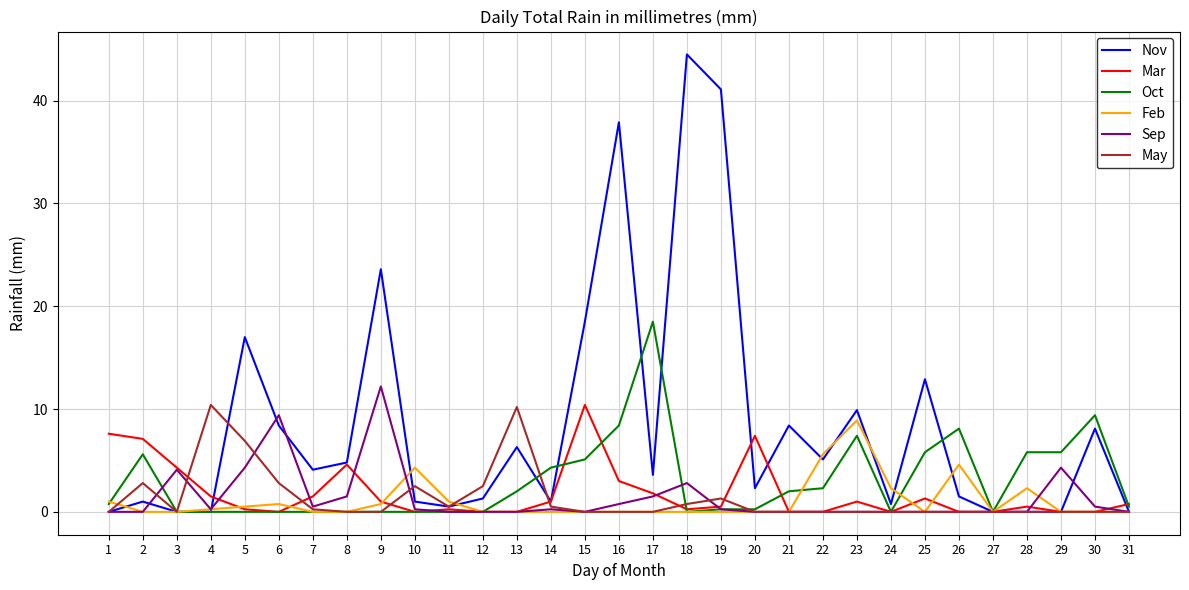

Which series changed the most between 3 and 23?

Nov